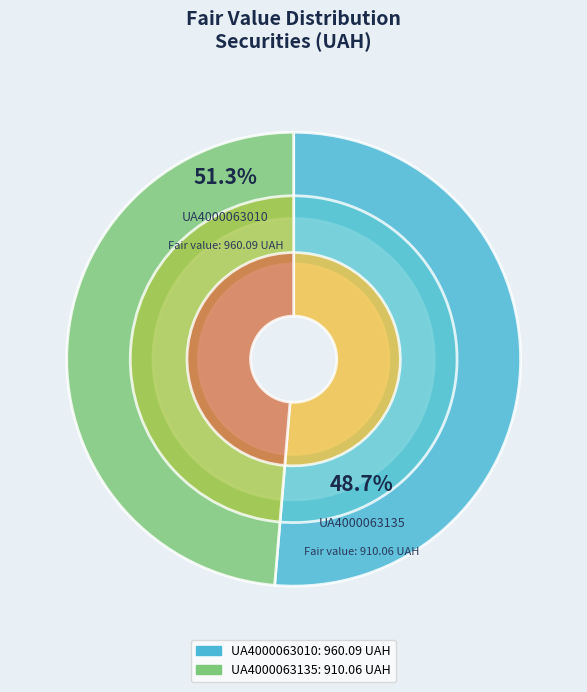

Which slice is the smallest?

UA4000063135